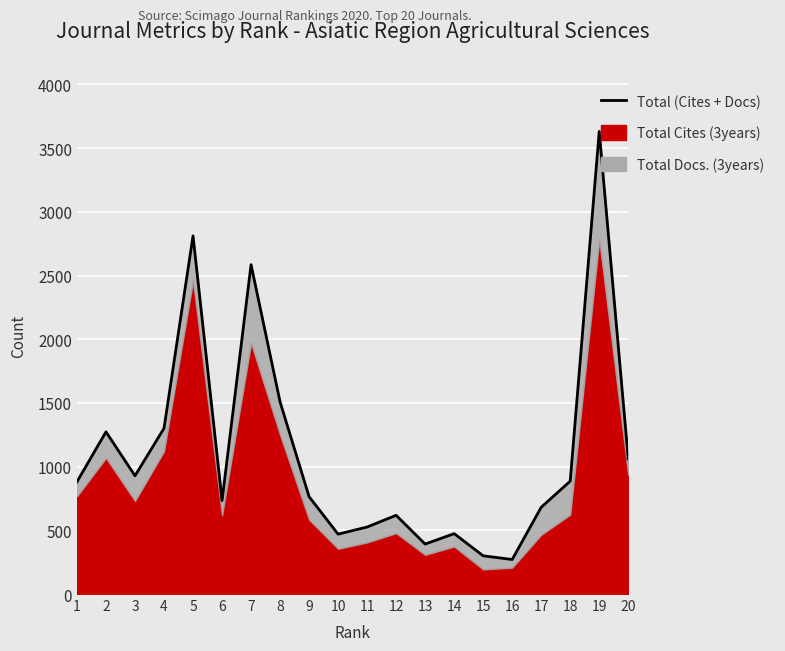

What is the sum of all values?

22094